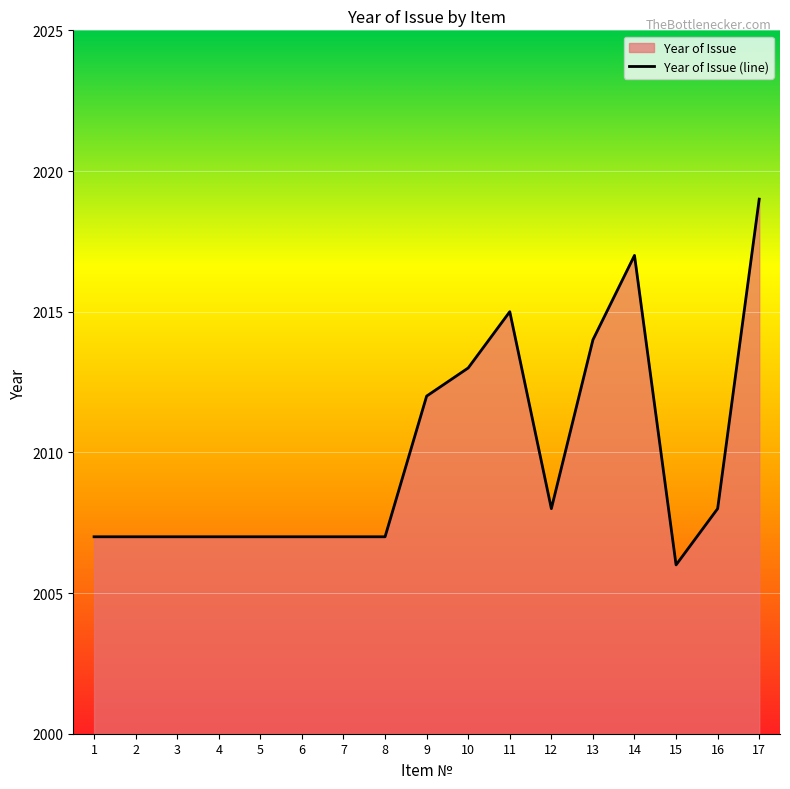

Reading left to right, transcribe all the data shown in this chart.

1=2007	2=2007	3=2007	4=2007	5=2007	6=2007	7=2007	8=2007	9=2012	10=2013	11=2015	12=2008	13=2014	14=2017	15=2006	16=2008	17=2019